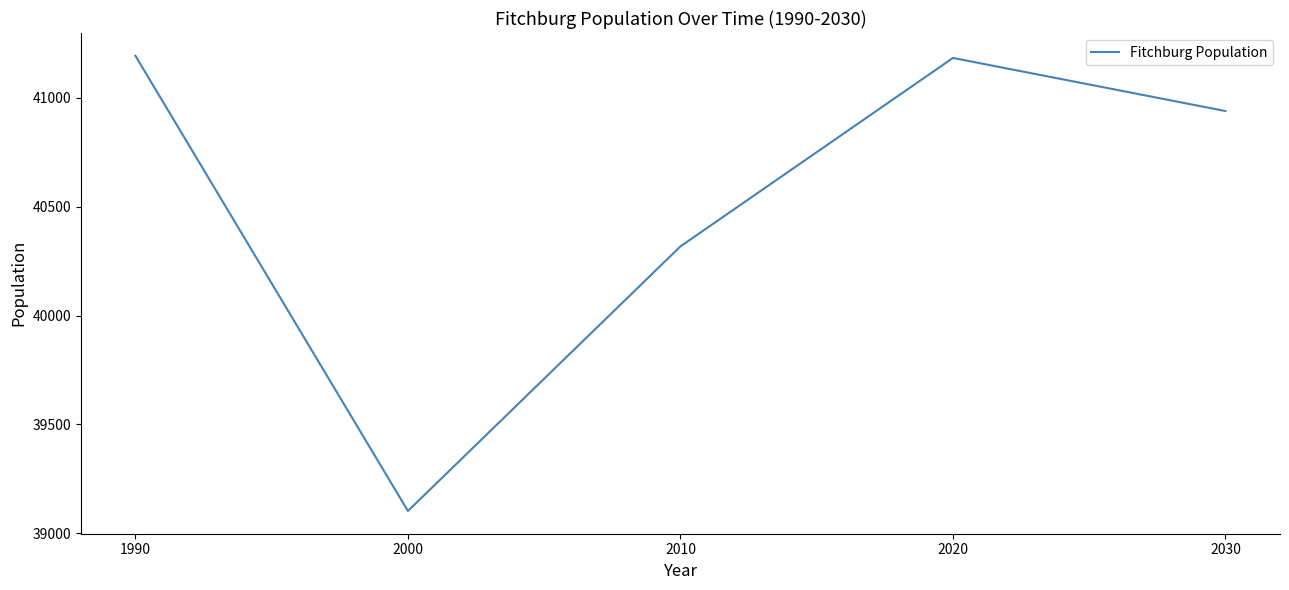

Approximately how many times larger is the value at 1990 compared to 2010?

1.0